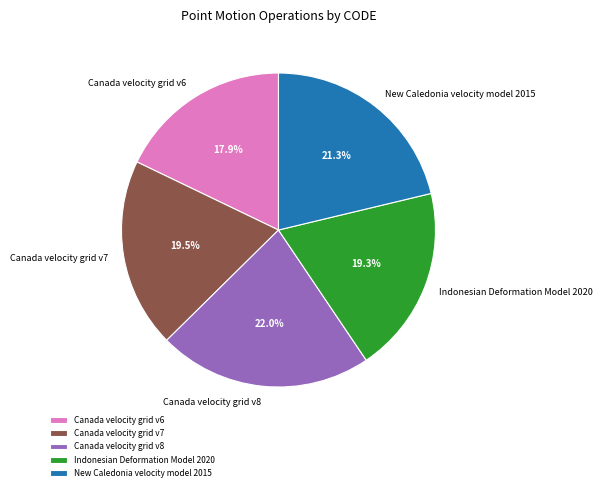

Combined, do Canada velocity grid v7 and Indonesian Deformation Model 2020 account for over 50%?

No